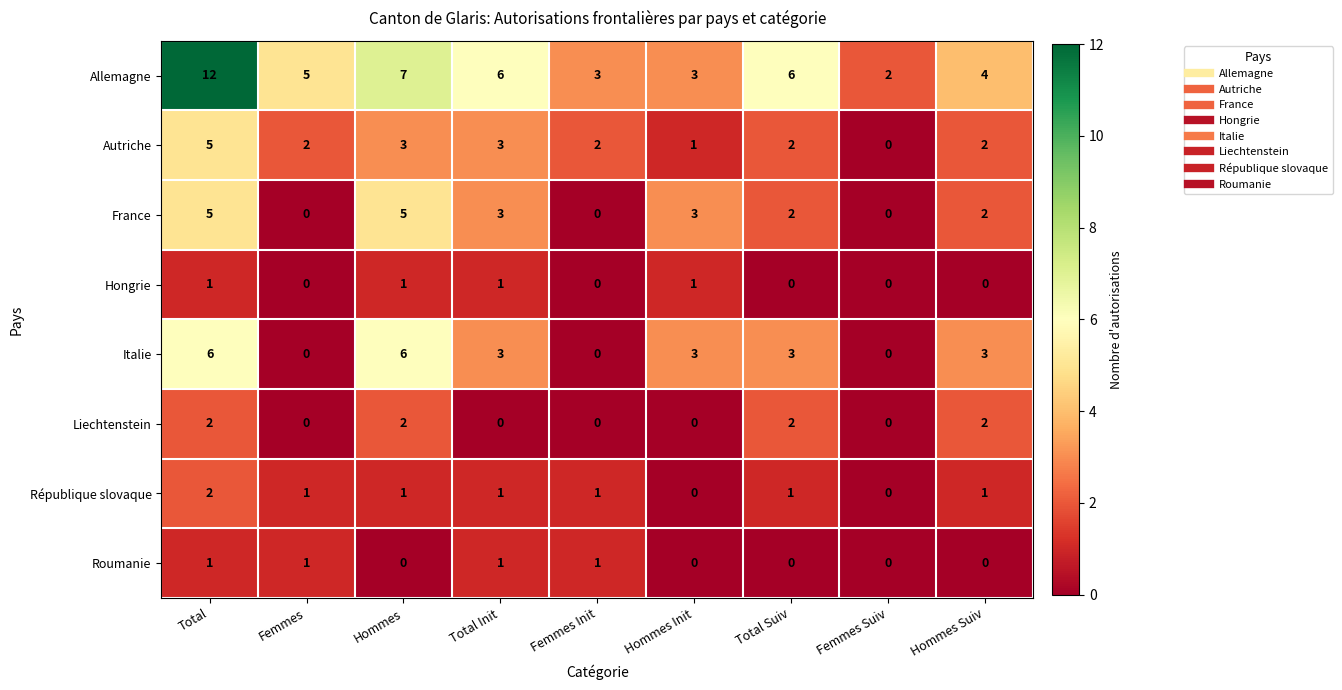

What is the total value across all series at Hommes?

25